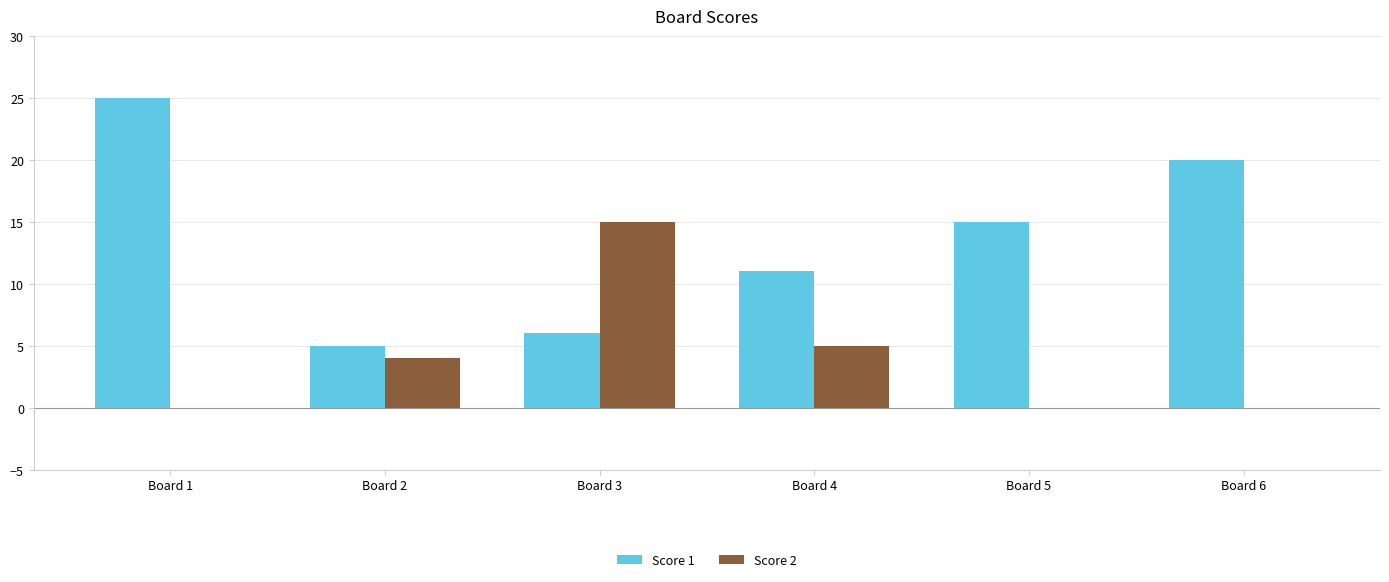

The value of Score 2 at Board 3 is 15. True or false?

True